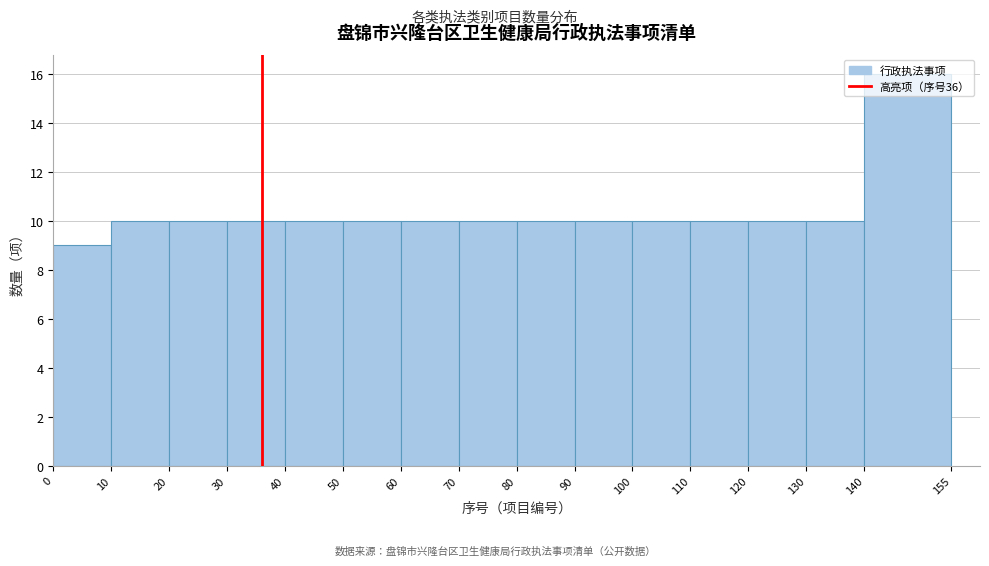

Which range on the x-axis has the tallest bar?

140 to 155